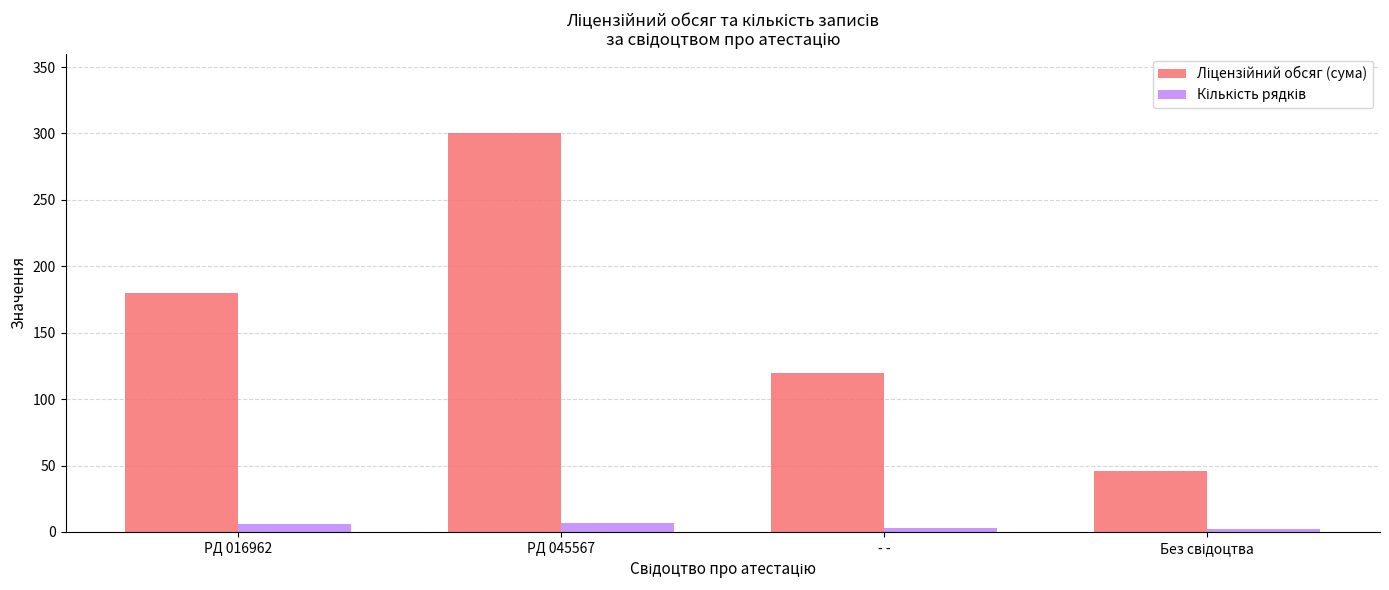

At how many categories does at least one series exceed 112?

3